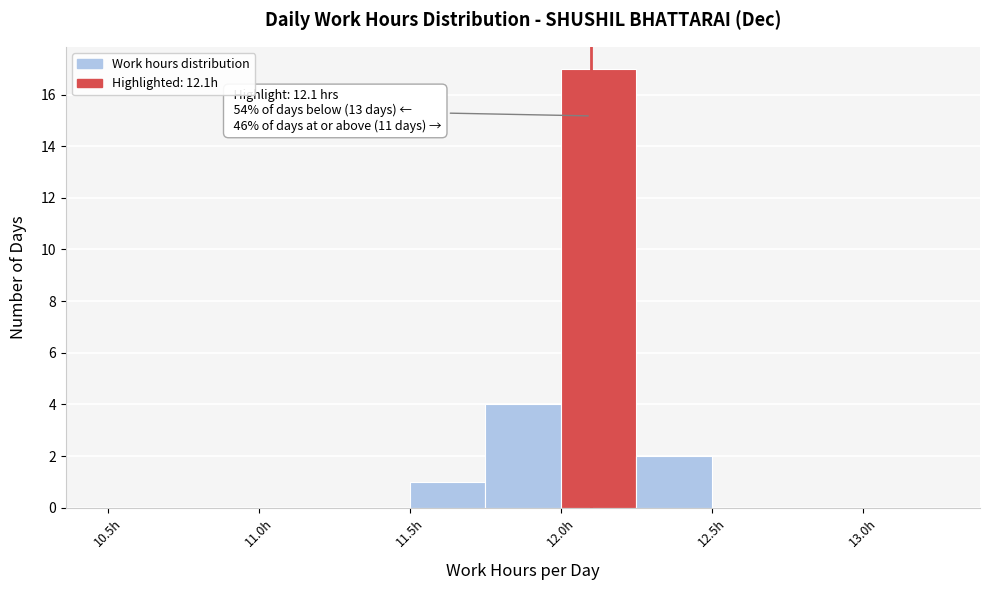

Over which range of the x-axis is the bar tallest?

12.00 to 12.25